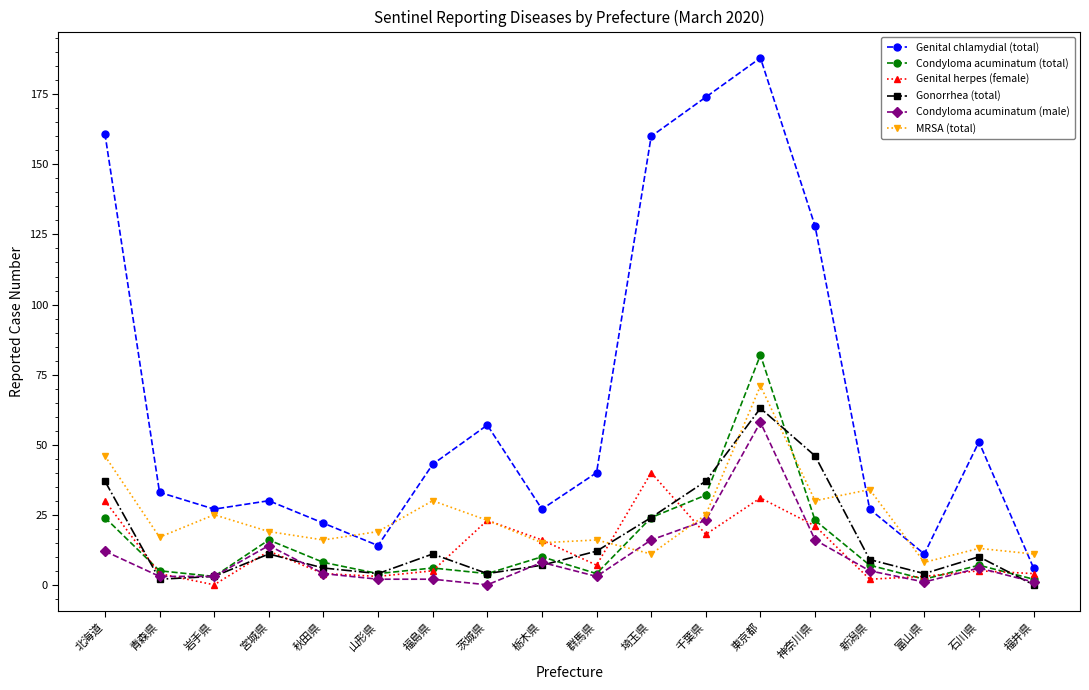

Which series has the largest total across all categories?

Genital chlamydial (total)